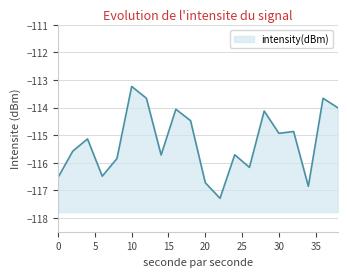

What is the sum of the values at 0 and 22?

-233.8